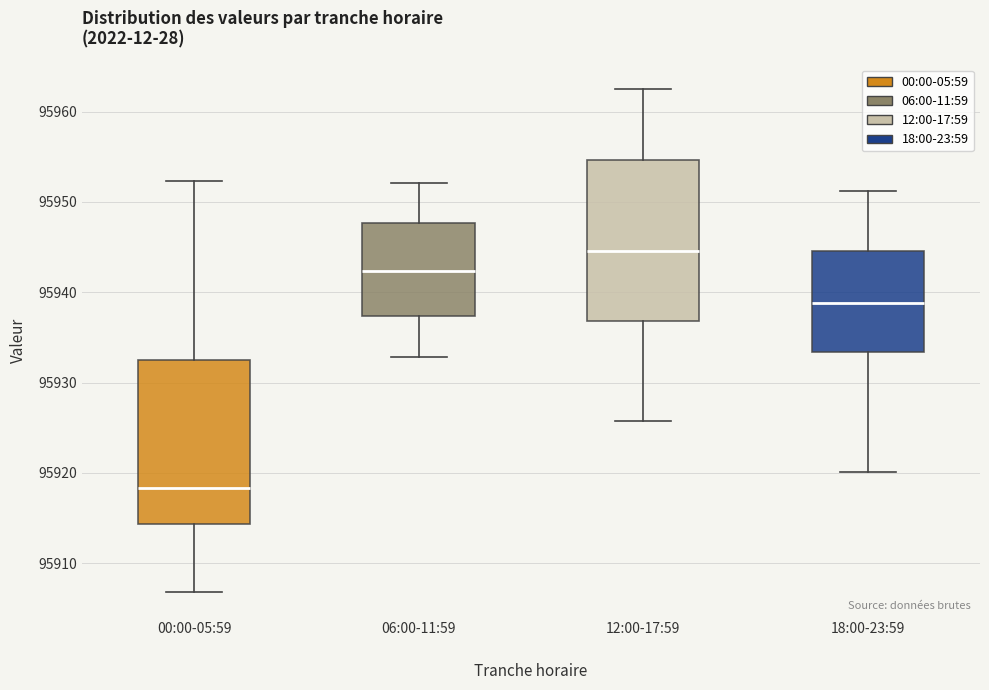

Where does the median line of the box for 06:00-11:59 sit on the y-axis? The values are not printed on the chart, so give them approximately, as read against the axis.

95942